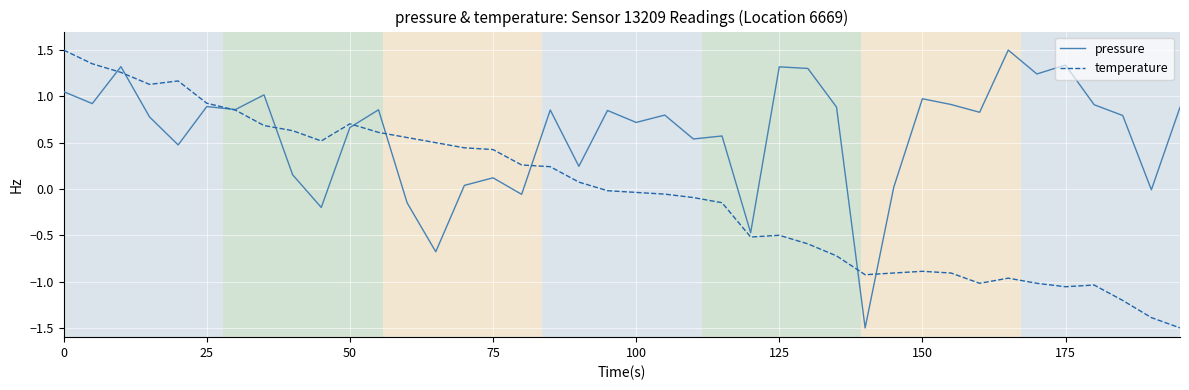

Which series has the largest total across all categories?

pressure